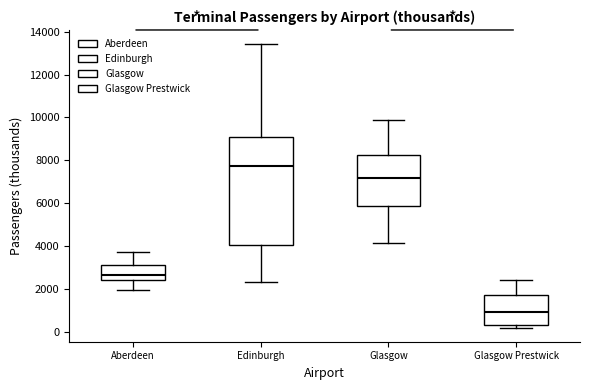

Reading left to right, transcribe this box plot: for each box, give where its median line is, the range the box spans, and where its two whiskers end, as read against the y-axis. The values are not printed on the chart, so give them approximately, as read against the axis.

Aberdeen: median 2600, box 2400 to 3200, whiskers 2000 to 3800
Edinburgh: median 7800, box 4000 to 9000, whiskers 2400 to 13400
Glasgow: median 7200, box 5800 to 8200, whiskers 4200 to 9800
Glasgow Prestwick: median 1000, box 400 to 1600, whiskers 200 to 2400